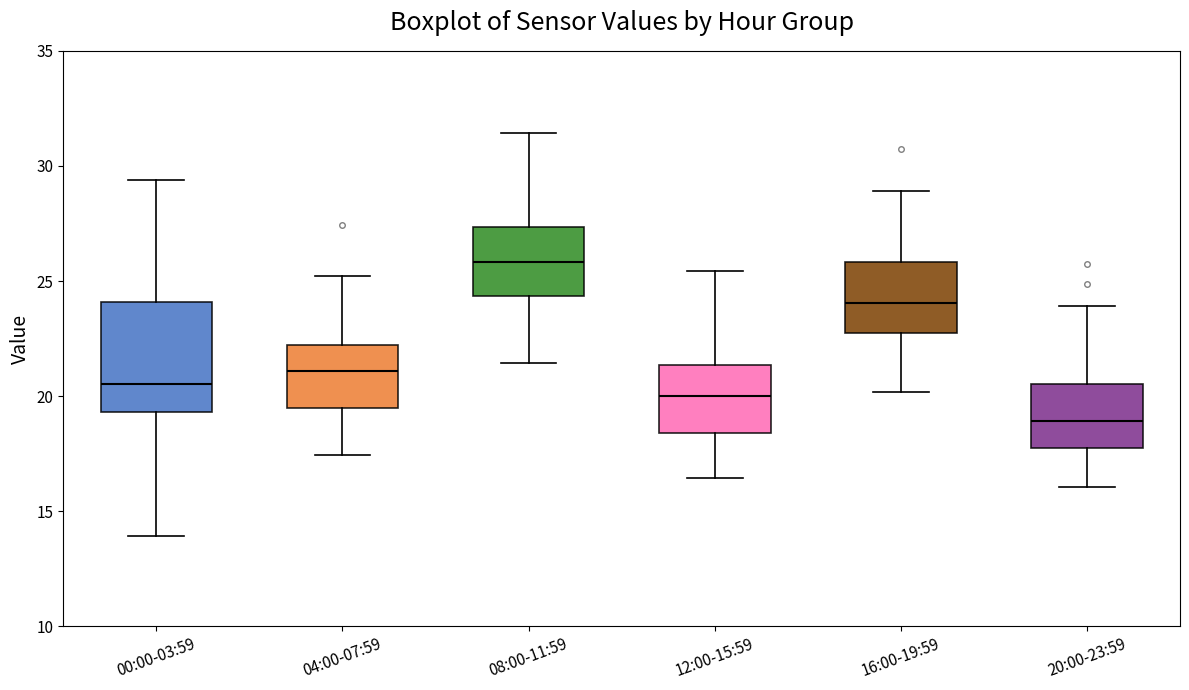

Reading left to right, read every box against the y-axis: the position of its median line, the range the box covers, and the ends of its whiskers. The values are not printed on the chart, so give them approximately, as read against the axis.

00:00-03:59: median 20.5, box 19.5 to 24.0, whiskers 14.0 to 29.5
04:00-07:59: median 21.0, box 19.5 to 22.0, whiskers 17.5 to 25.0
08:00-11:59: median 26.0, box 24.5 to 27.5, whiskers 21.5 to 31.5
12:00-15:59: median 20.0, box 18.5 to 21.5, whiskers 16.5 to 25.5
16:00-19:59: median 24.0, box 22.5 to 26.0, whiskers 20.0 to 29.0
20:00-23:59: median 19.0, box 18.0 to 20.5, whiskers 16.0 to 24.0